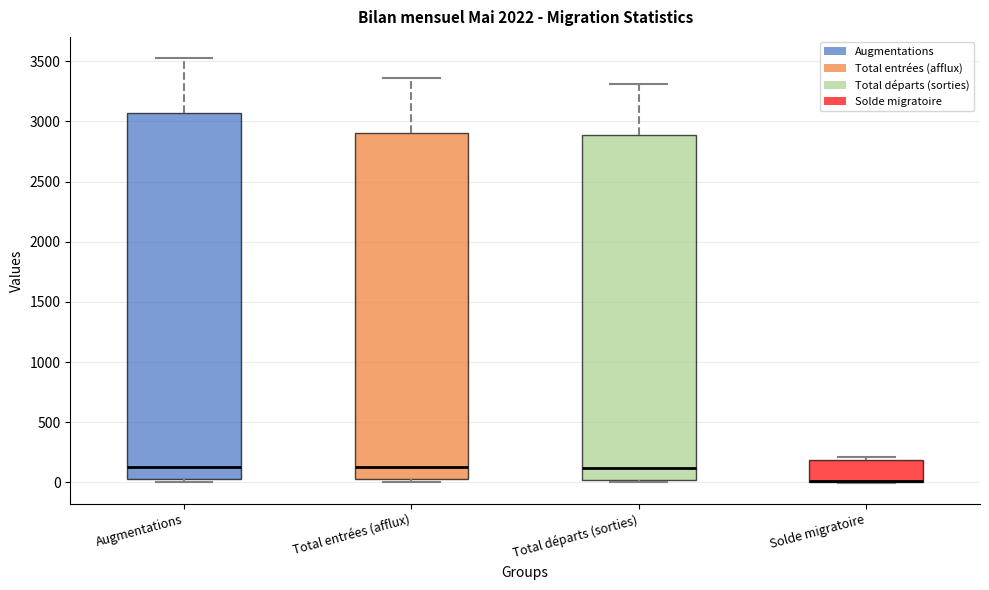

Comparing the boxes themselves (not the whiskers), which one is the tallest?

Augmentations